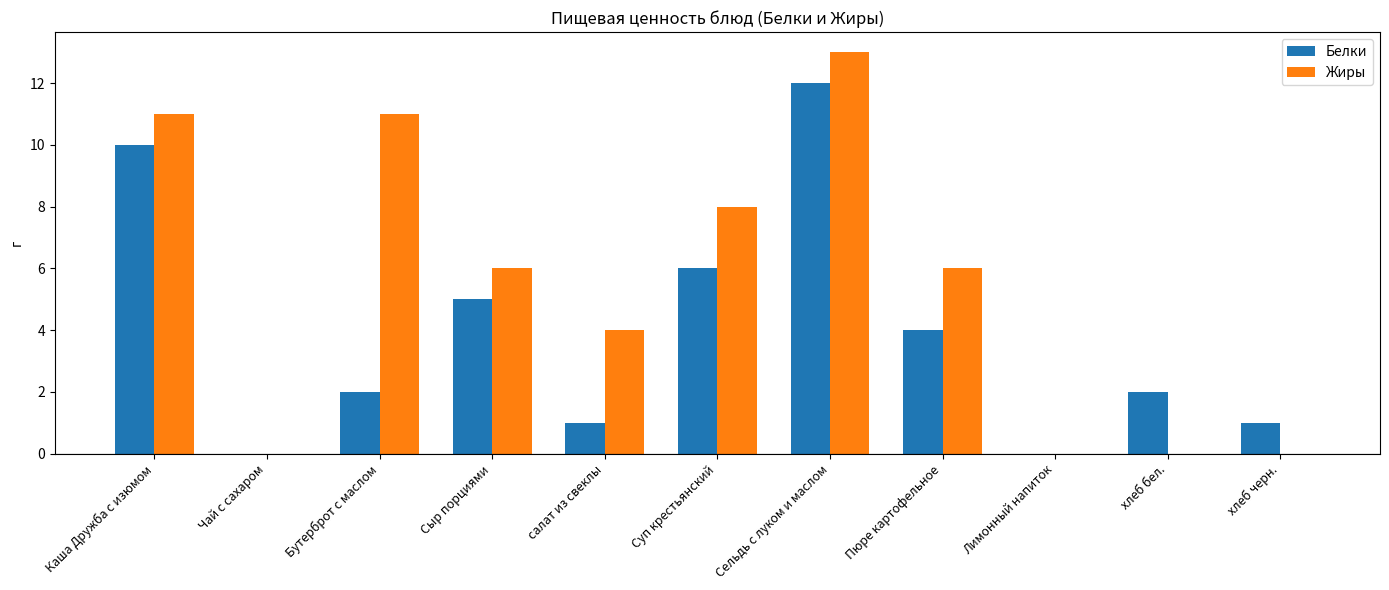

What is the sum of all Белки values?

43